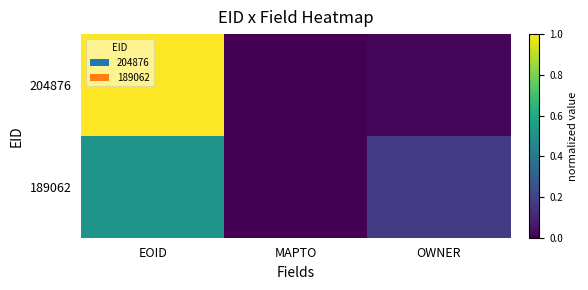

What is the difference between the highest and lowest values at OWNER?

0.2